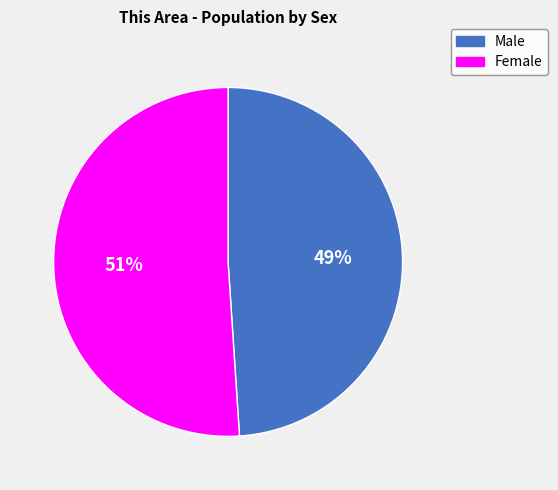

What is the ratio of the value at Female to the value at Male?

1.0